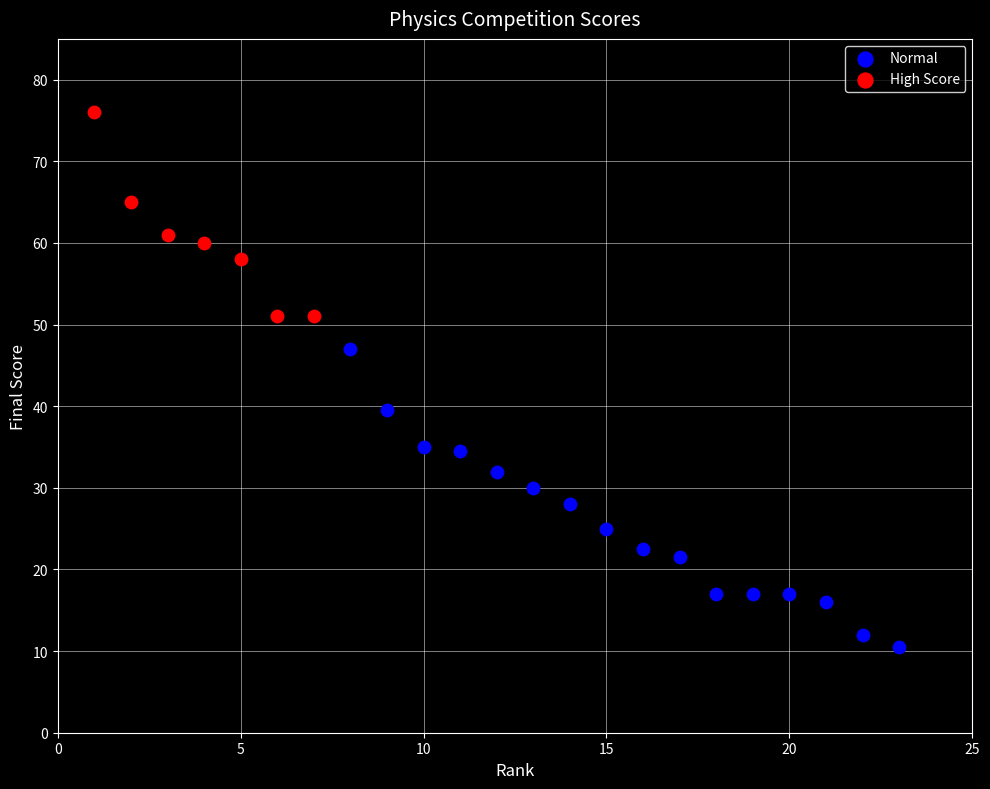

Which series has the widest spread of Y values?

Normal